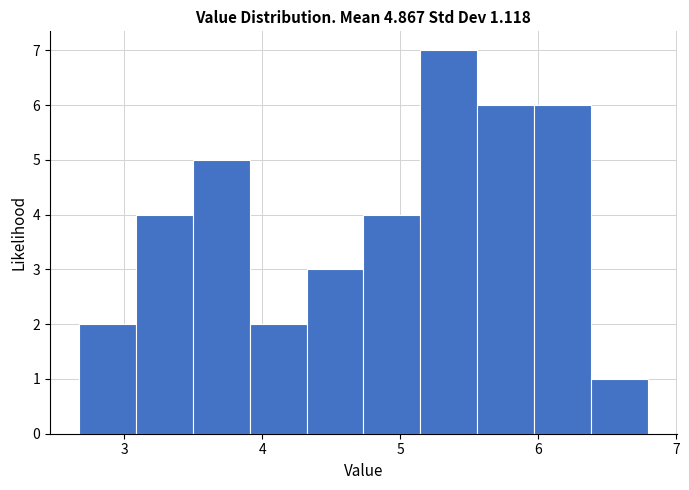

Reading left to right, transcribe this chart: for each bar, give the range it covers on the x-axis and its height. Neither the bar edges nor the heights are printed on the chart, so give them approximately, as read against the axes.

2.7 to 3.1: 2
3.1 to 3.5: 4
3.5 to 3.9: 5
3.9 to 4.3: 2
4.3 to 4.7: 3
4.7 to 5.1: 4
5.1 to 5.6: 7
5.6 to 6.0: 6
6.0 to 6.4: 6
6.4 to 6.8: 1